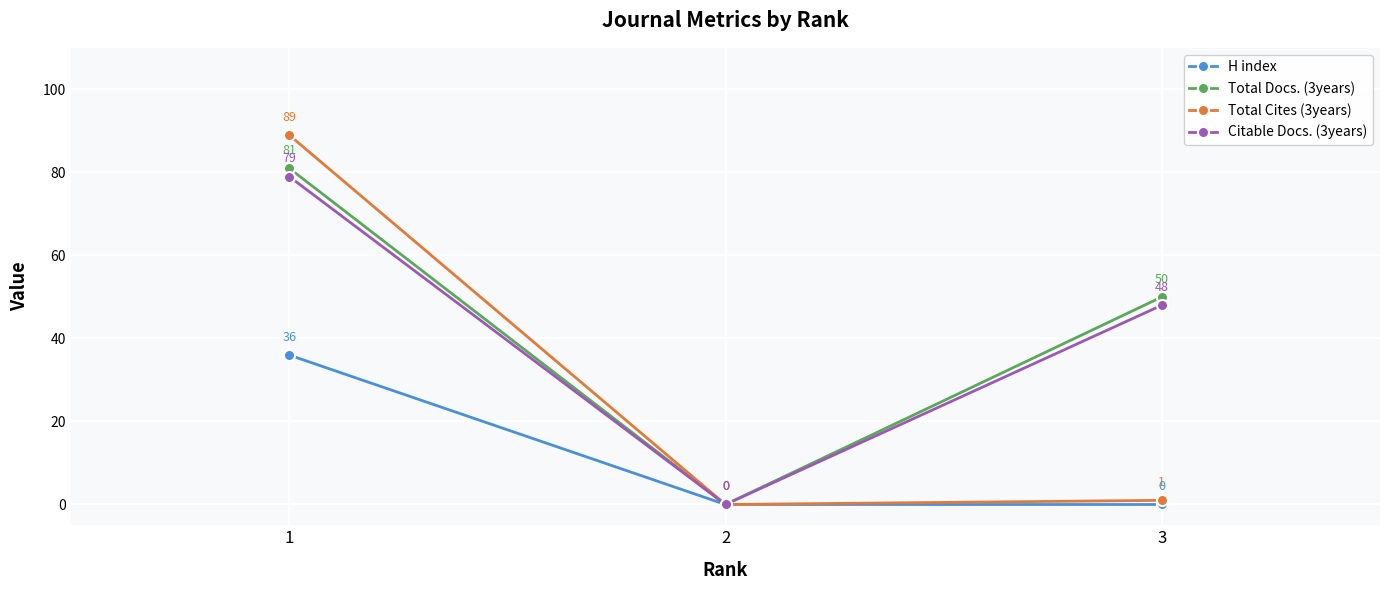

How many positive values does the Total Docs. (3years) series have?

2